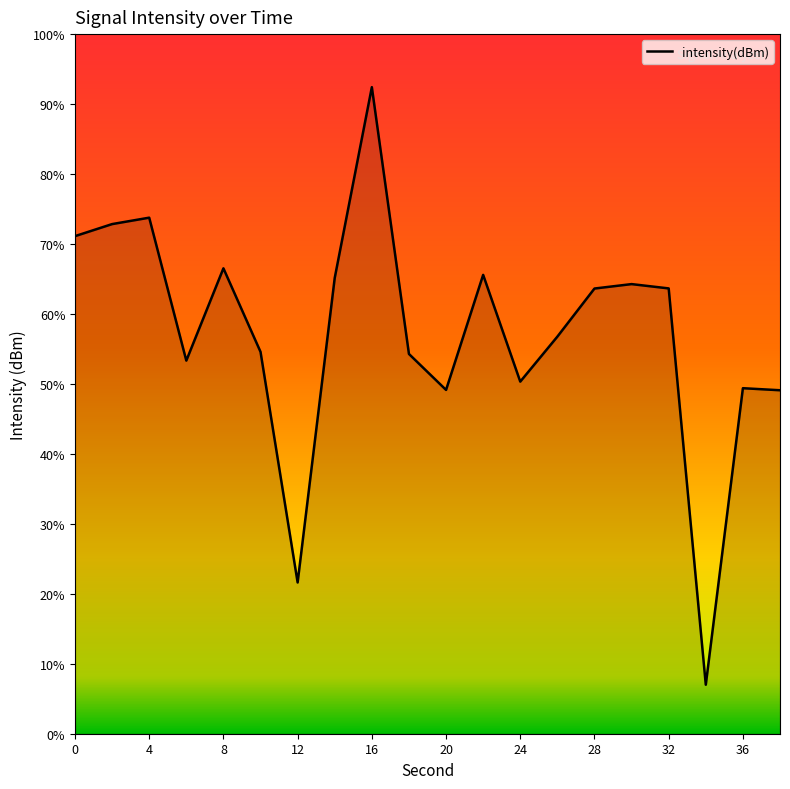

Reading right to left, list all the values displayed in this chart.

-135.5	-135.3	-156.5	-128.2	-127.9	-128.2	-131.6	-134.8	-127.2	-135.4	-132.9	-113.8	-127.4	-149.2	-132.7	-126.7	-133.3	-123.1	-123.6	-124.4